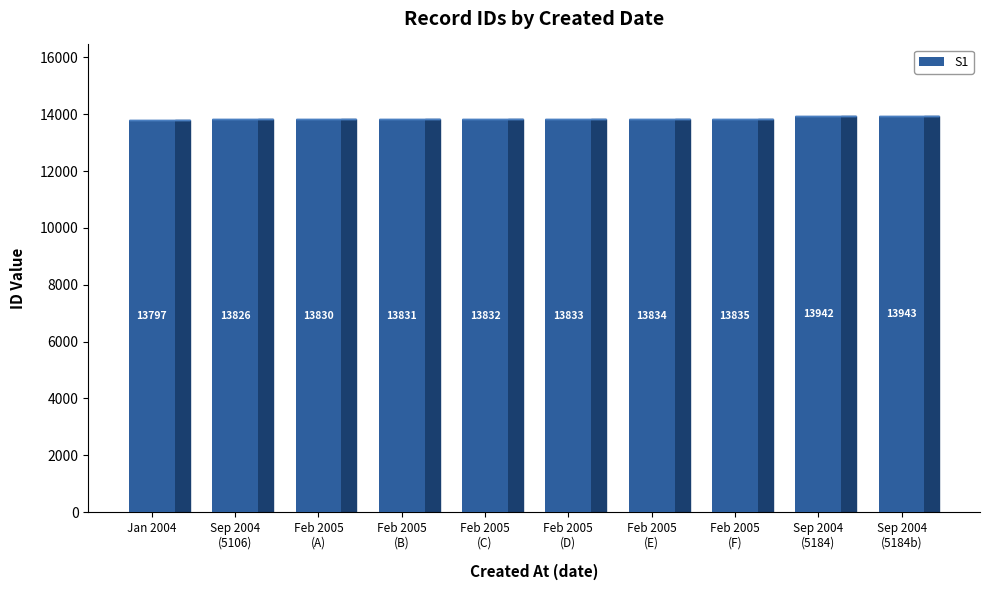

Count the number of categories in the chart.

10